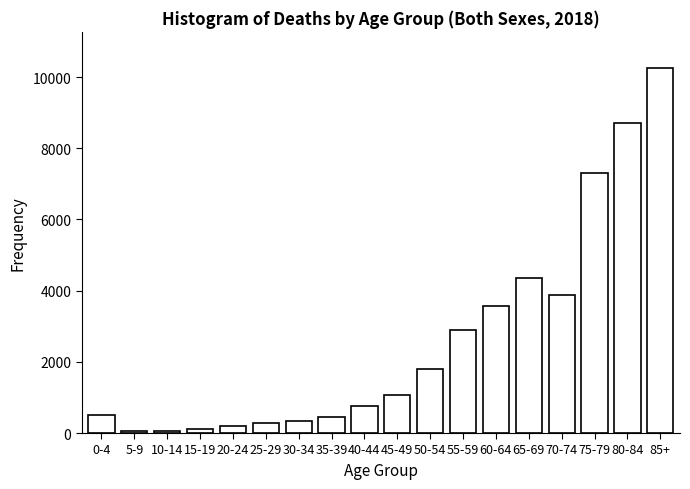

Where is the data nearest to the value 5148?

65-69